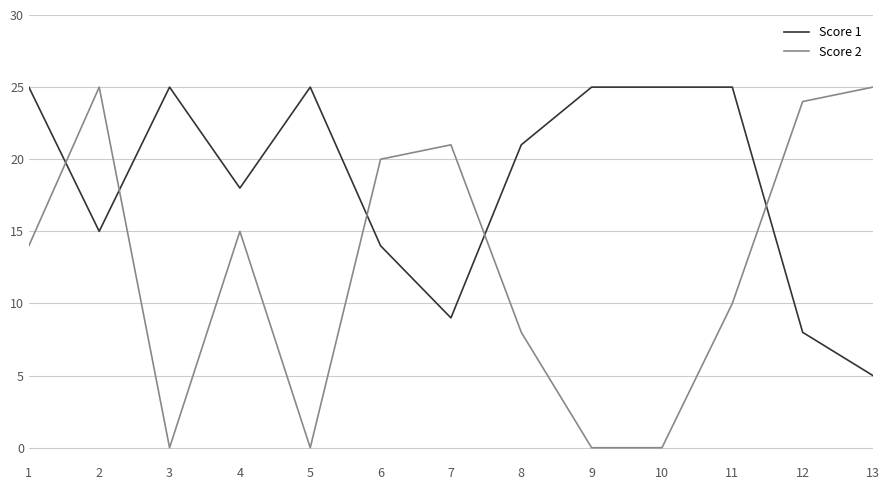

Rank the series at 7 from highest to lowest value.

Score 2, Score 1